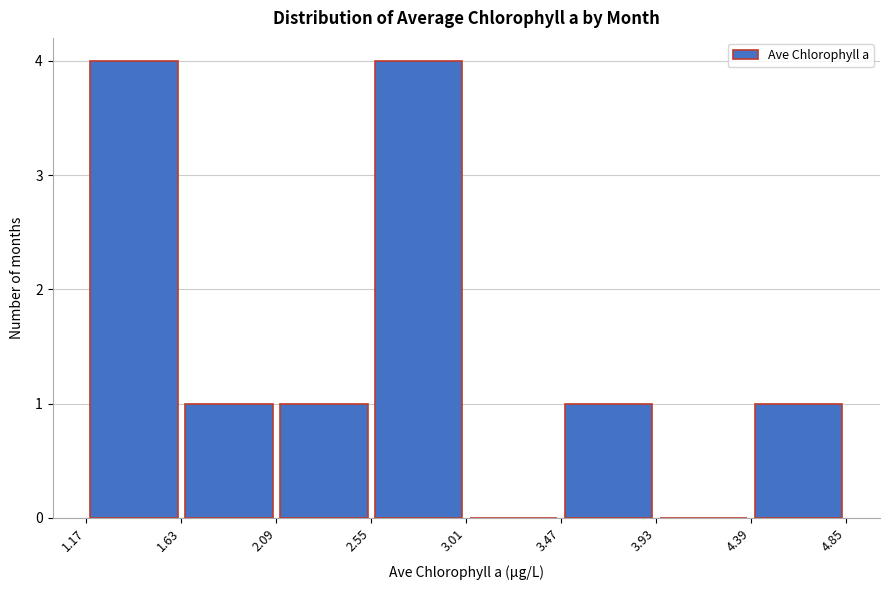

Reading left to right, list every bar in this chart as the range it spans on the x-axis followed by its height. The values are not printed on the chart, so give them approximately, as read against the axis.

1.17 to 1.63: 4
1.63 to 2.09: 1
2.09 to 2.55: 1
2.55 to 3.01: 4
3.01 to 3.47: 0
3.47 to 3.93: 1
3.93 to 4.39: 0
4.39 to 4.85: 1